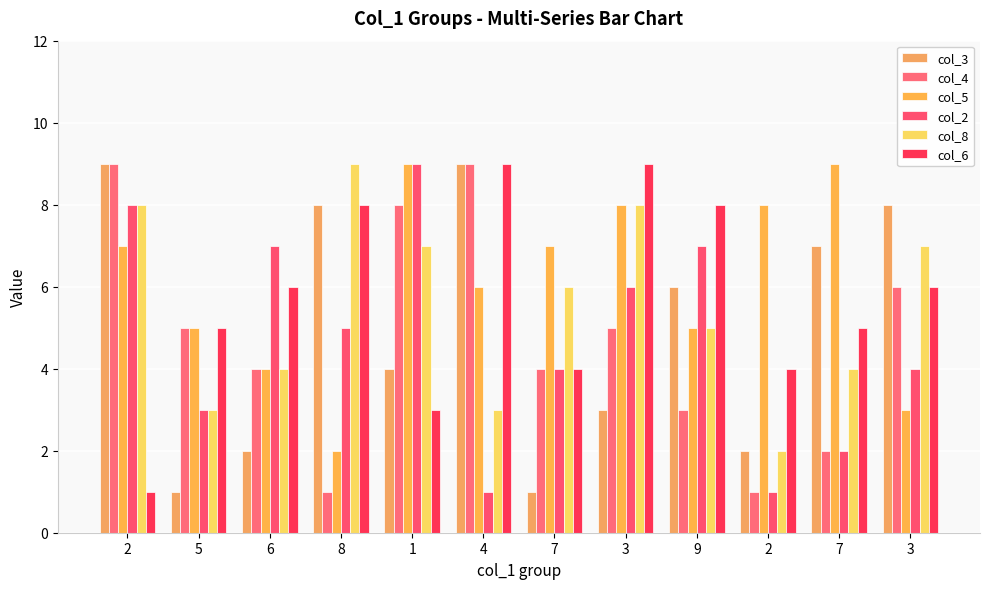

How many bars are there in each group?

6